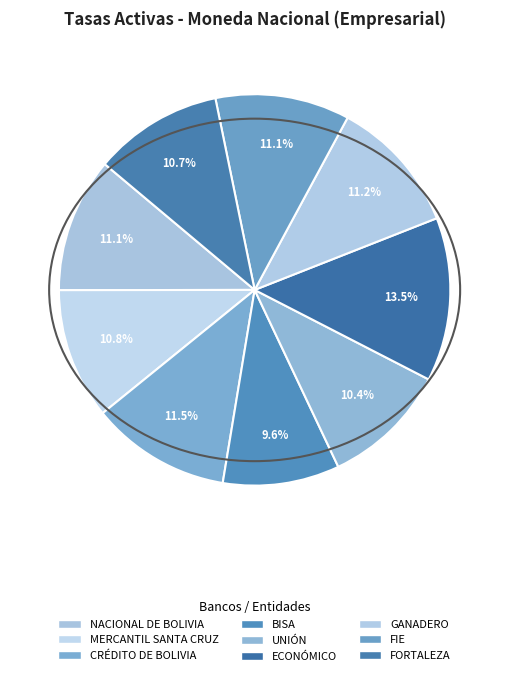

How many segments does this pie chart have?

9